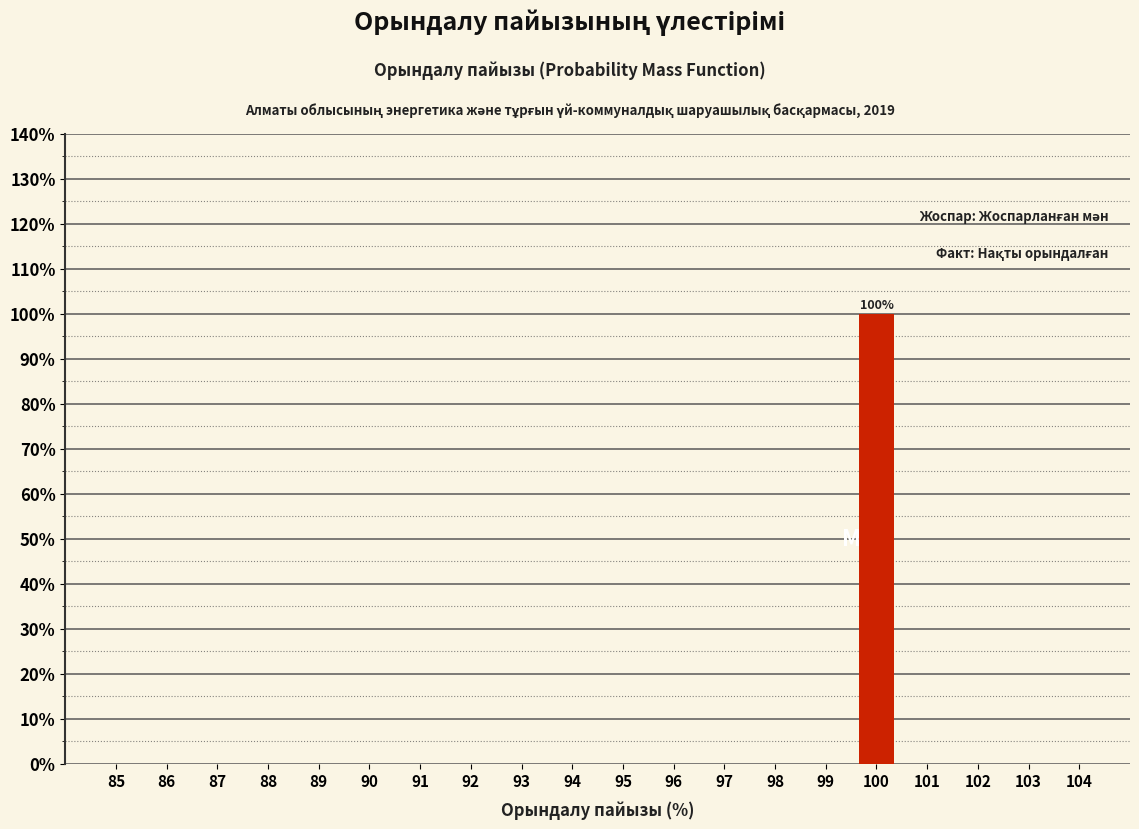

Reading left to right, extract all data points from this chart.

85=0	86=0	87=0	88=0	89=0	90=0	91=0	92=0	93=0	94=0	95=0	96=0	97=0	98=0	99=0	100=100	101=0	102=0	103=0	104=0